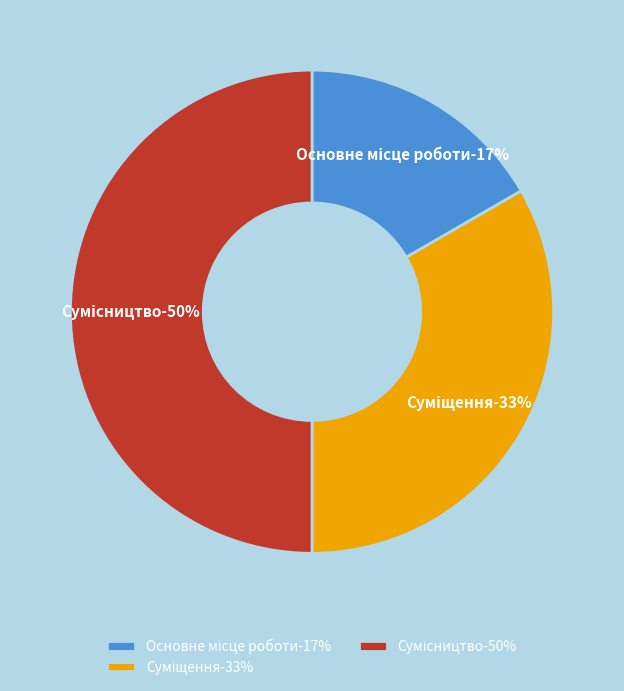

Between Суміщення and Сумісництво, which is larger?

Сумісництво